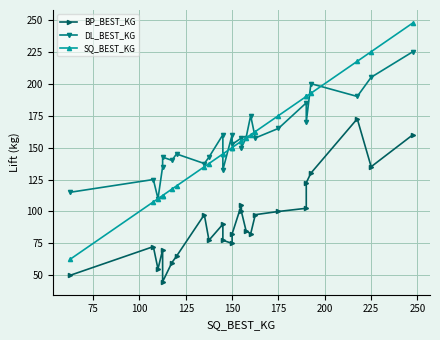

The value of BP_BEST_KG at 20 is 183.0. True or false?

False